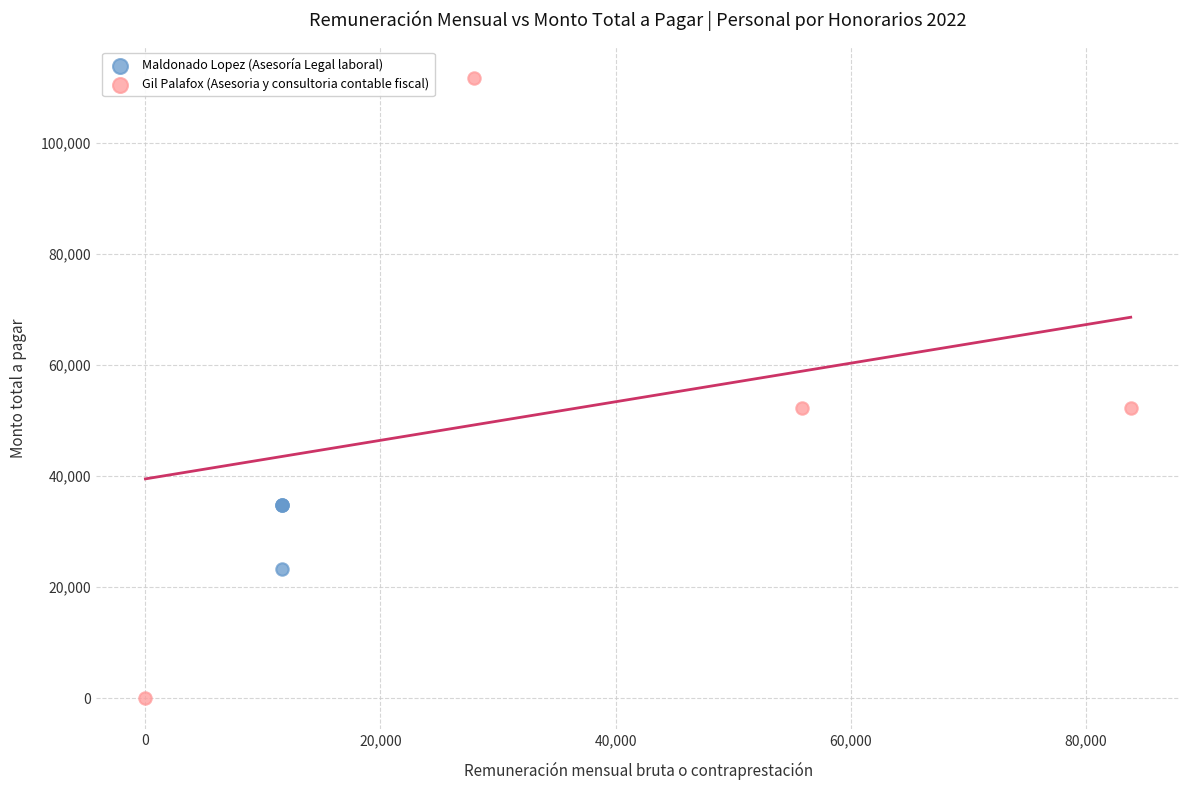

Which series contains the lowest Y value?

Gil Palafox (Asesoria y consultoria contable fiscal)